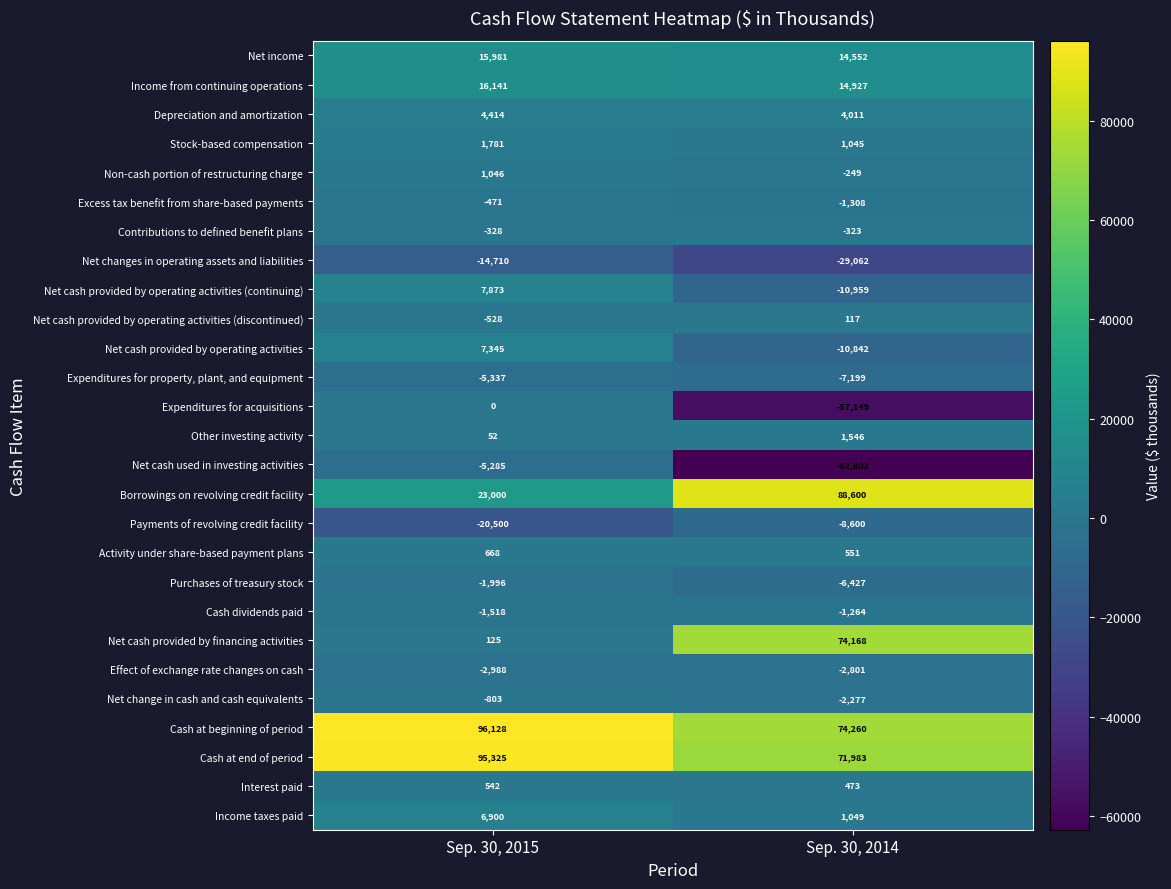

Rank the categories by Depreciation and amortization value from highest to lowest.

Sep. 30, 2015, Sep. 30, 2014